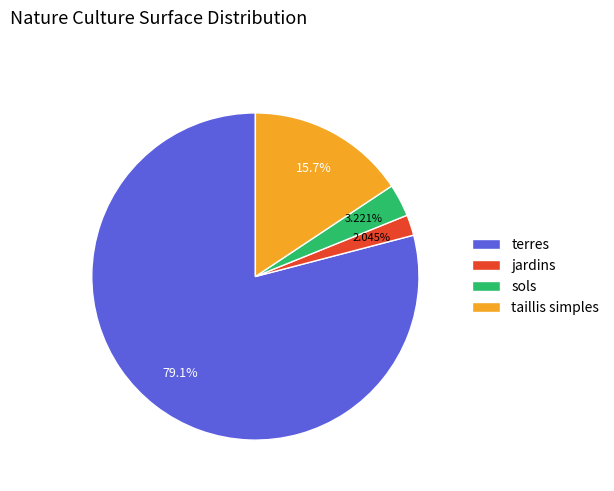

Is it true that sols is 9% of the pie?

False